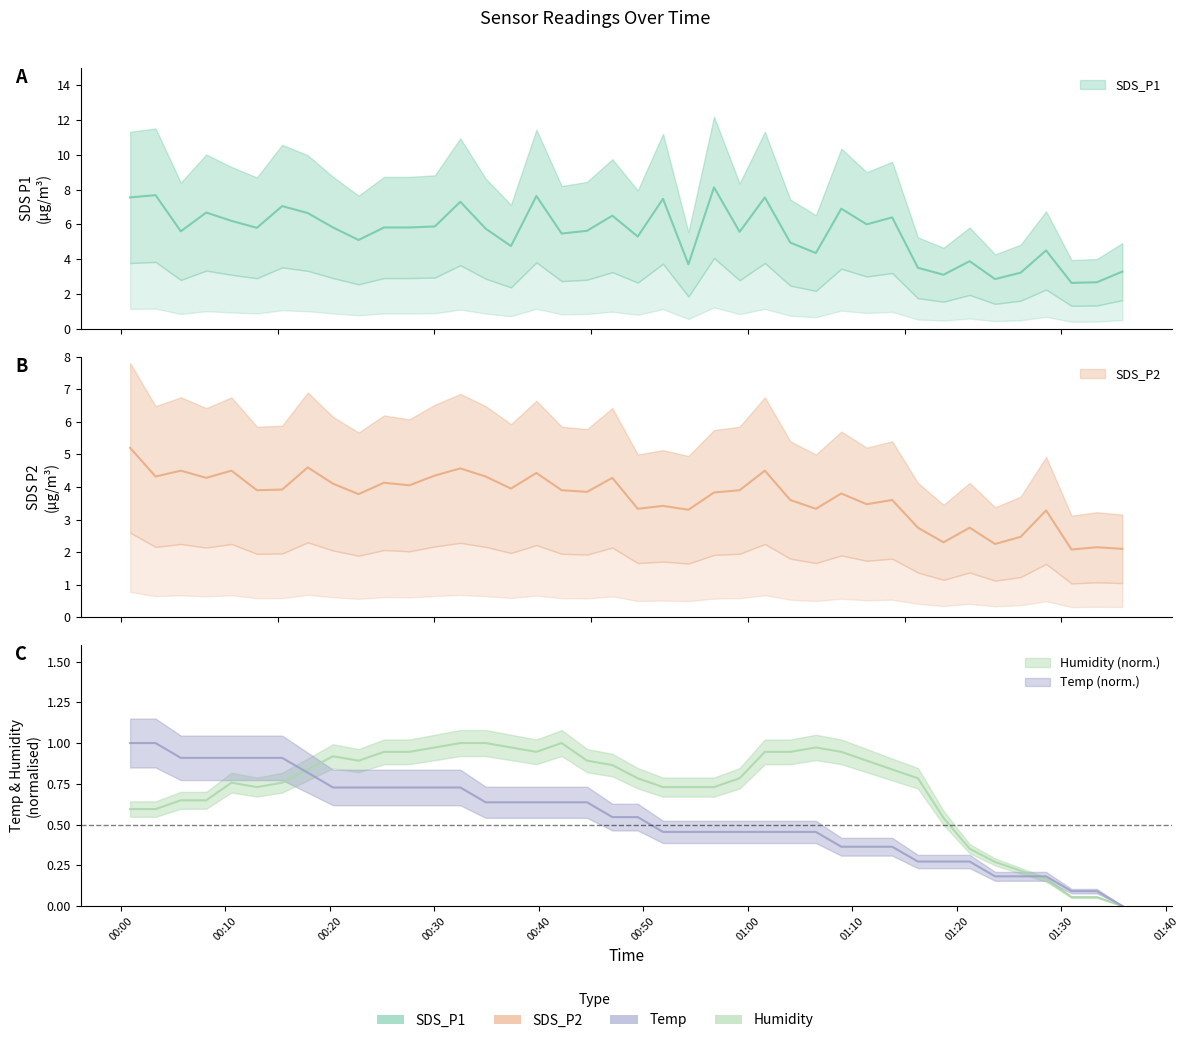

True or false: SDS_P1 and Temp cross at least once.

False